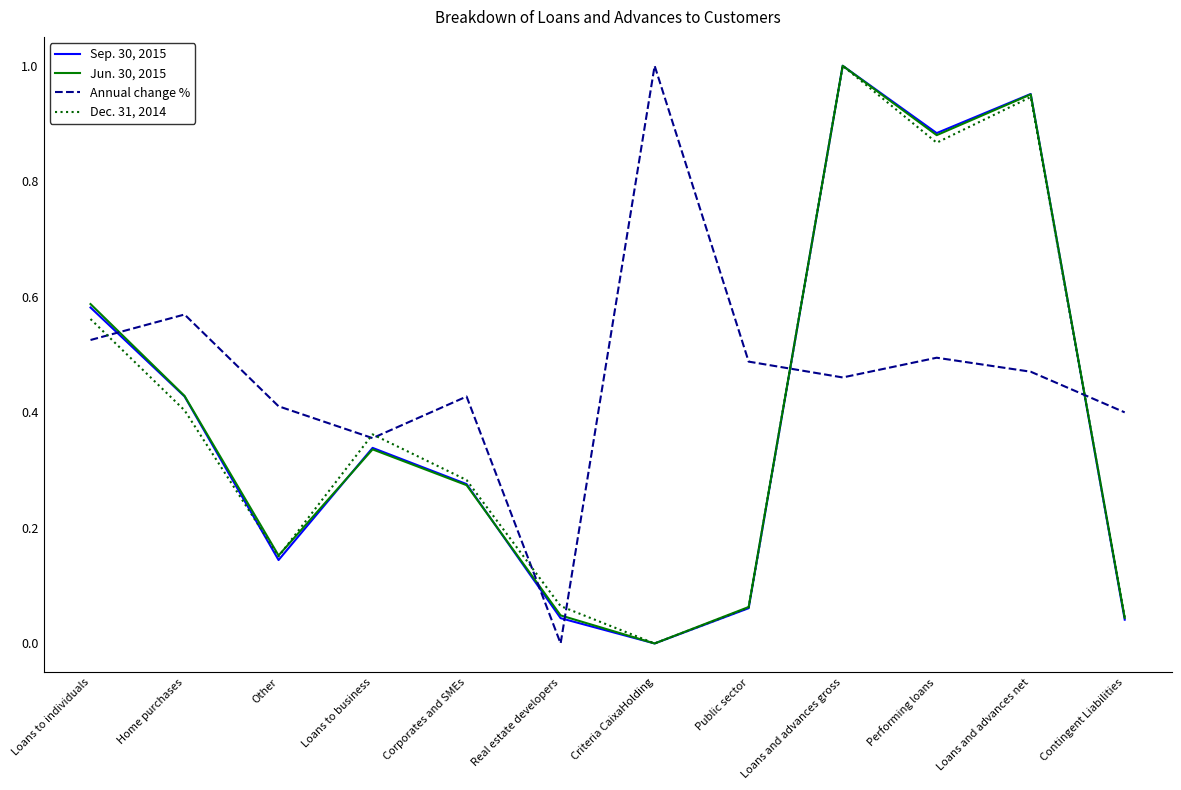

Between Criteria CaixaHolding and Contingent Liabilities, which series saw the biggest shift?

Annual change %